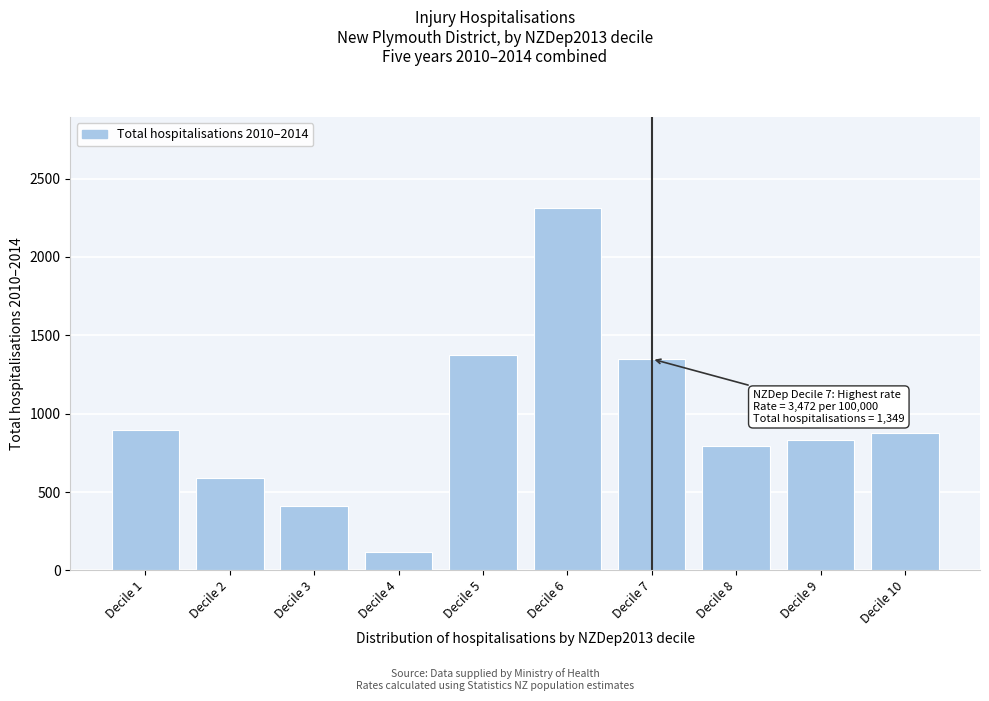

Reading left to right, list all the values displayed in this chart.

Decile 1=896	Decile 2=592	Decile 3=413	Decile 4=116	Decile 5=1372	Decile 6=2313	Decile 7=1349	Decile 8=794	Decile 9=832	Decile 10=874